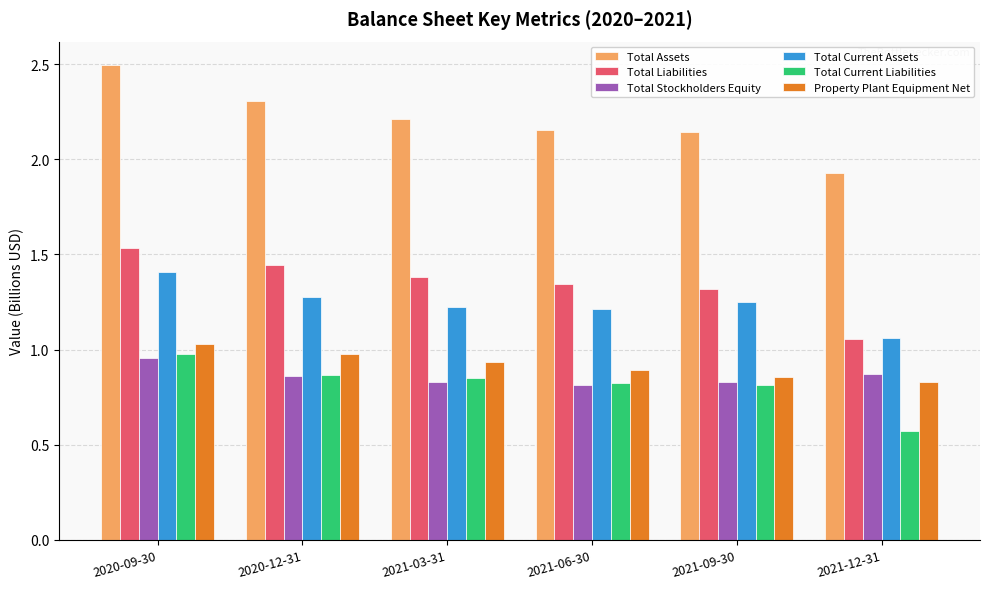

At which label is Total Current Liabilities closest to 0?

2021-12-31